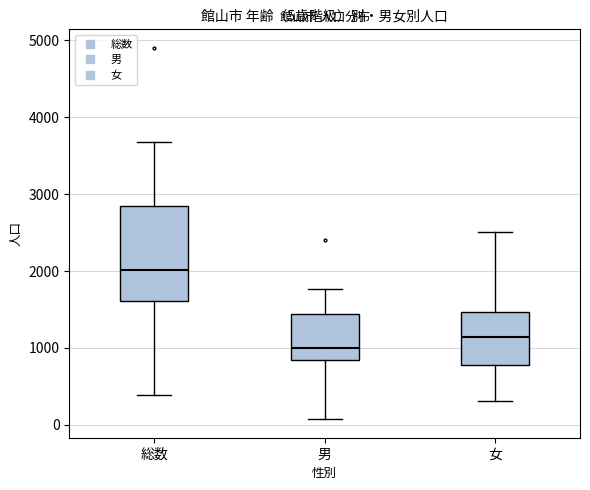

Which box has the lowest median line?

男